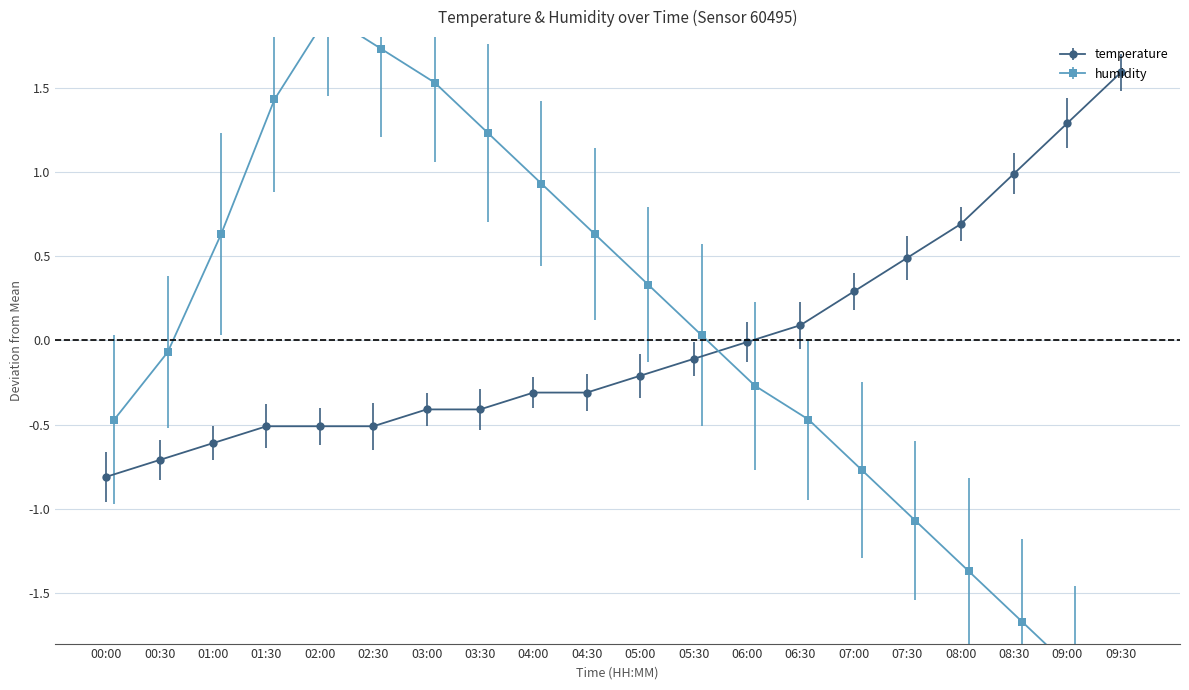

What is the value of the temperature point at the 16th from the left?

0.5